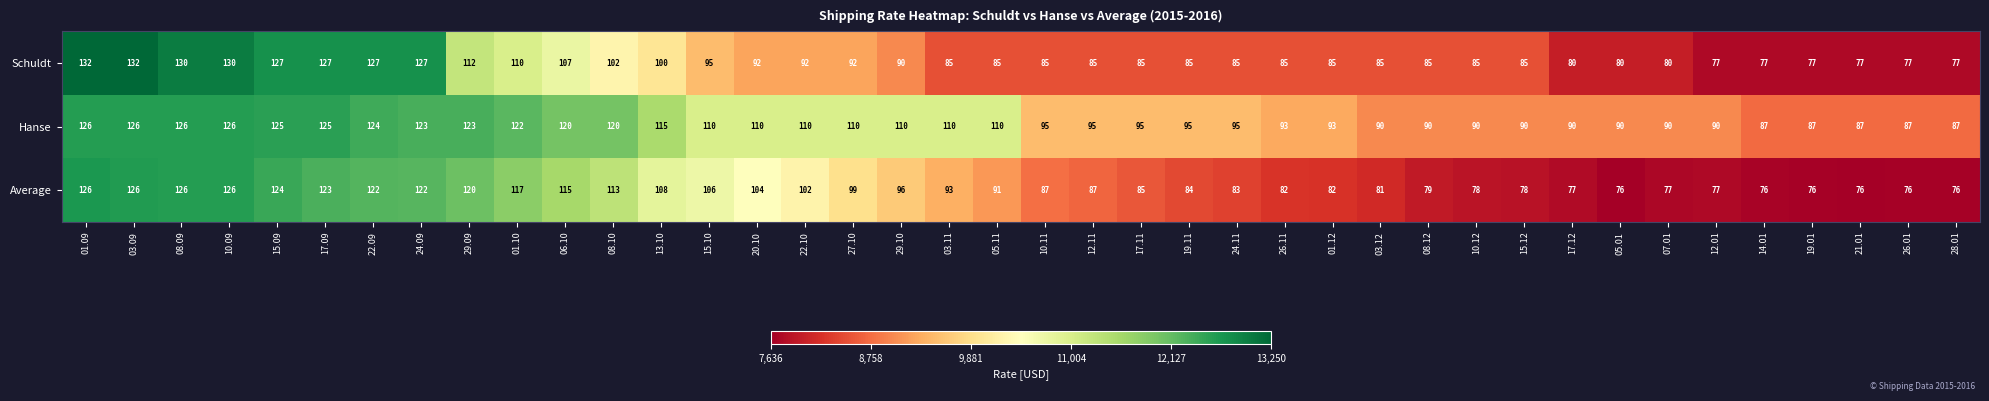

The Schuldt series shows 85 at 24.11. True or false?

True